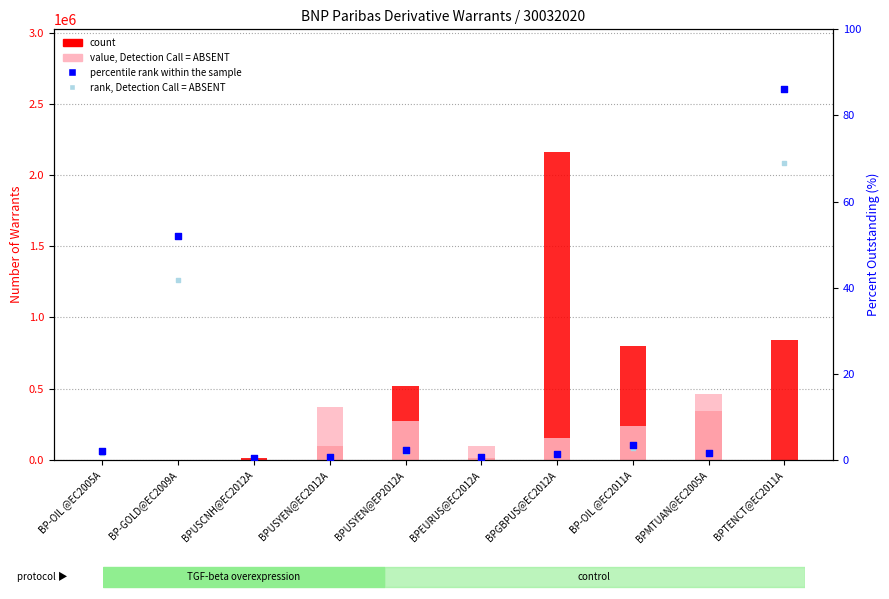

What is the total value across all series at BPTENCT@EC2011A?

840155.2